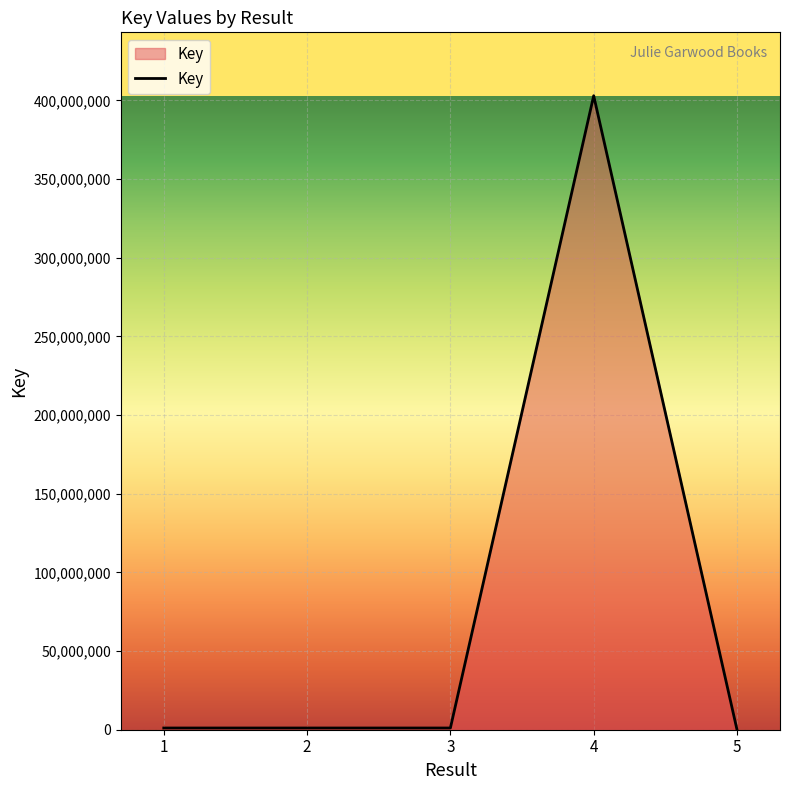

True or false: there are more than 2 points higher than both neighbors.

False